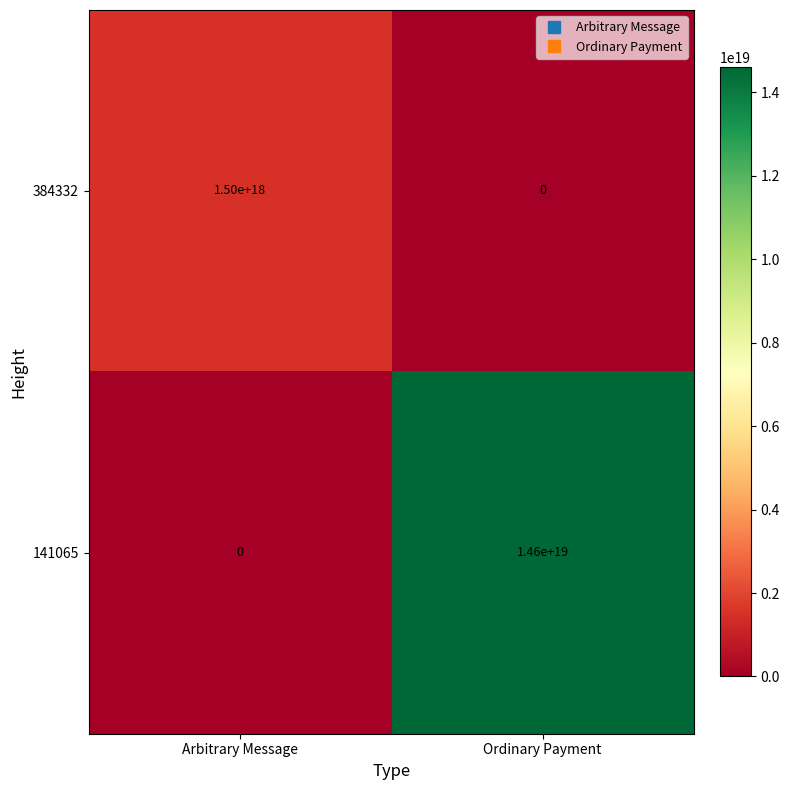

Which series changed the most between Arbitrary Message and Ordinary Payment?

141065